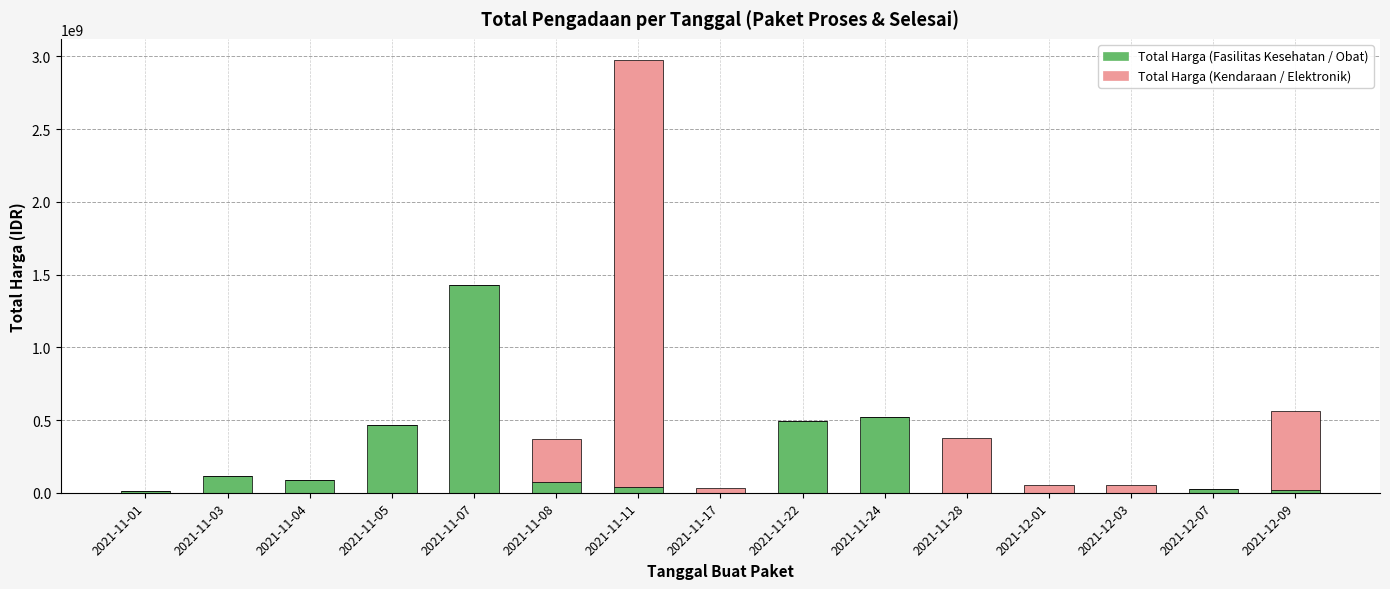

What is the highest value of the Total Harga (Fasilitas Kesehatan / Obat) series?

1425867900